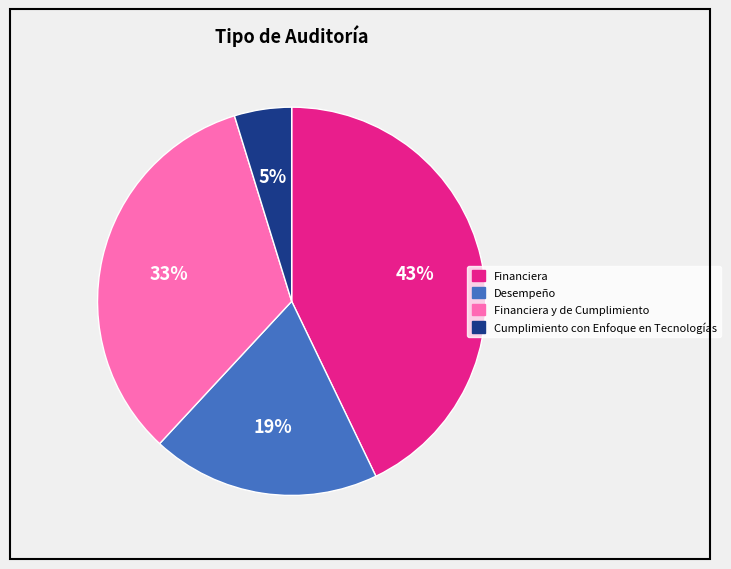

The Desempeño slice represents 7% of the pie. True or false?

False